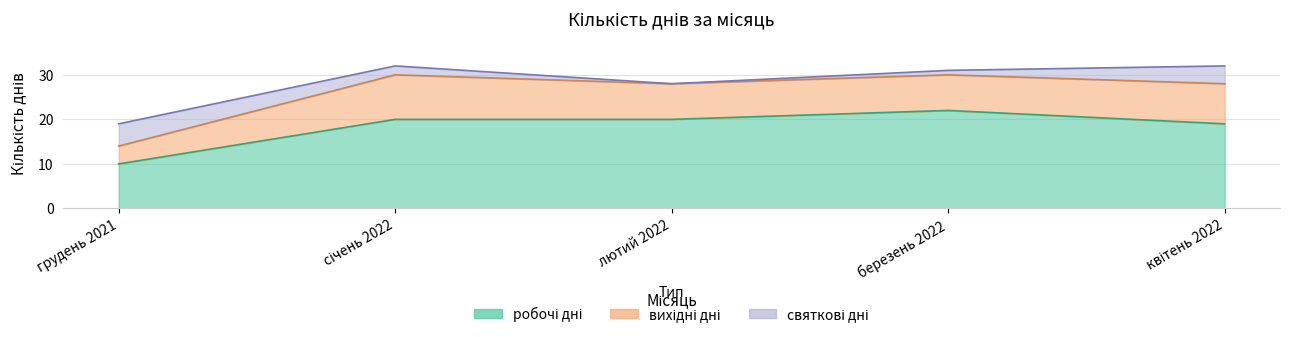

True or false: робочі дні has more than 0 interior local peaks.

True